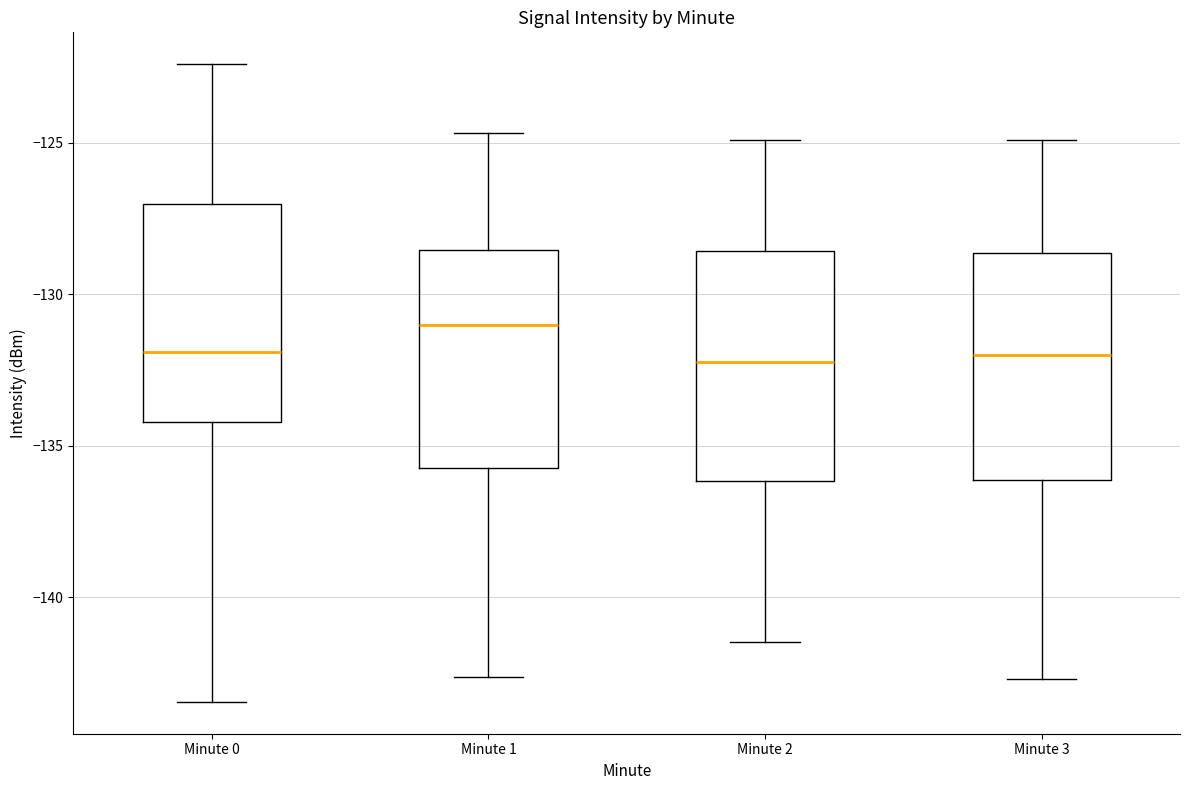

Reading left to right, transcribe this box plot: for each box, give where its median line is, the range the box spans, and where its two whiskers end, as read against the y-axis. The values are not printed on the chart, so give them approximately, as read against the axis.

Minute 0: median -132.0, box -134.0 to -127.0, whiskers -143.5 to -122.5
Minute 1: median -131.0, box -135.5 to -128.5, whiskers -142.5 to -124.5
Minute 2: median -132.0, box -136.0 to -128.5, whiskers -141.5 to -125.0
Minute 3: median -132.0, box -136.0 to -128.5, whiskers -142.5 to -125.0